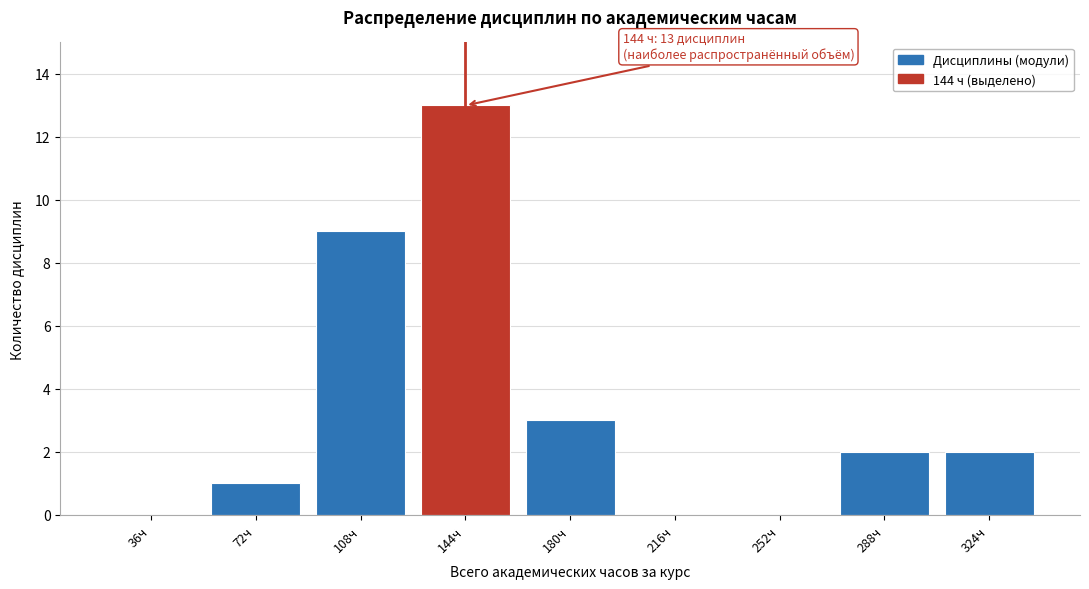

Reading left to right, what are all the values shown in this chart?

36ч=0	72ч=1	108ч=9	144ч=13	180ч=3	216ч=0	252ч=0	288ч=2	324ч=2